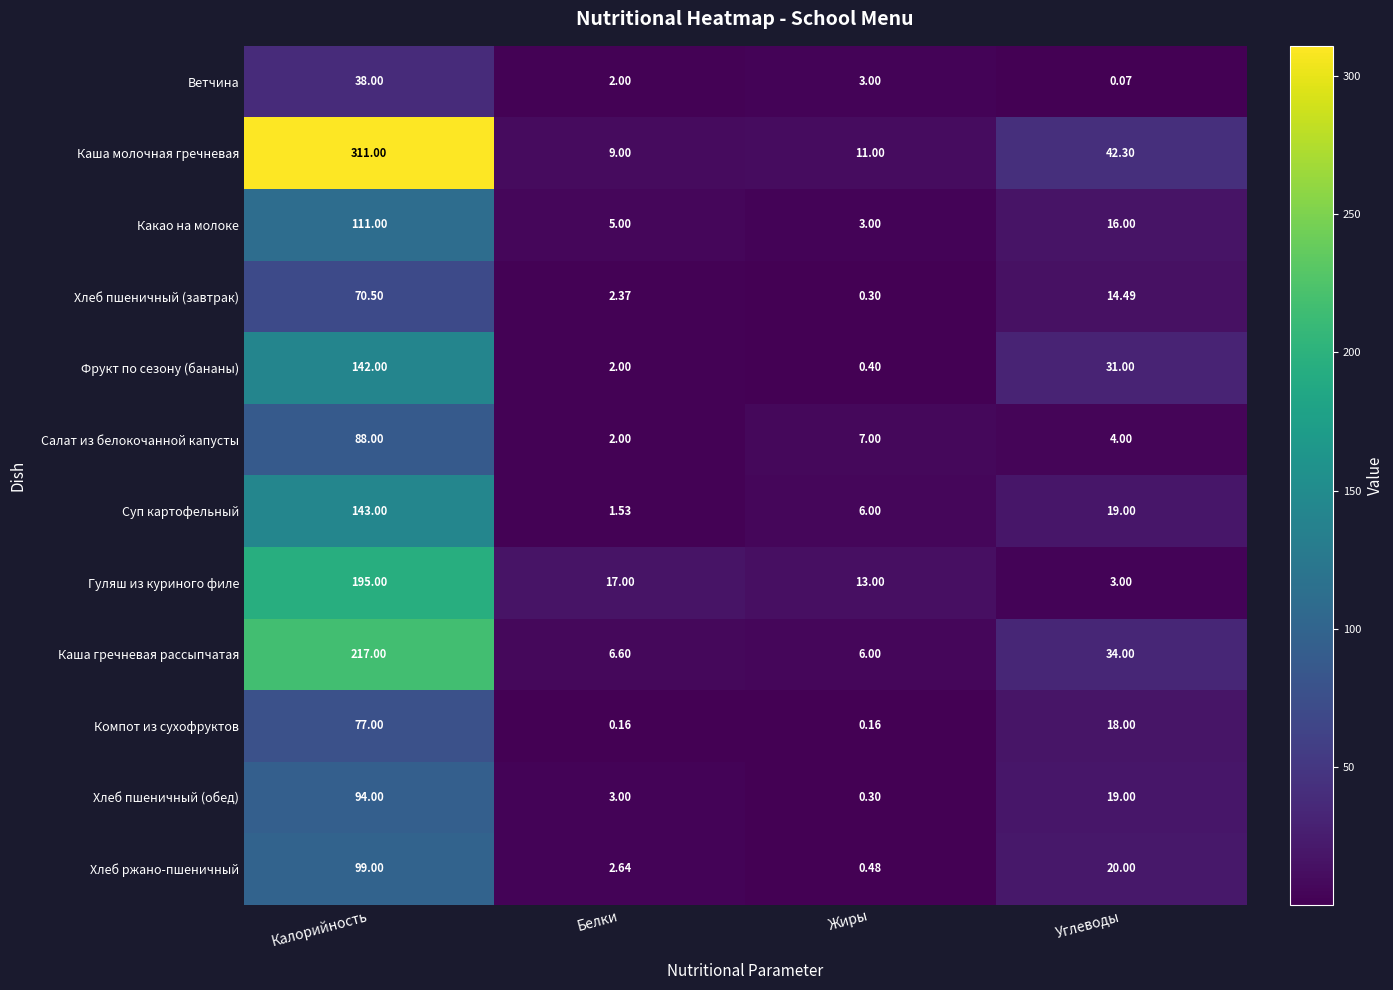

Between Белки and Жиры, which series saw the biggest shift?

Салат из белокочанной капусты